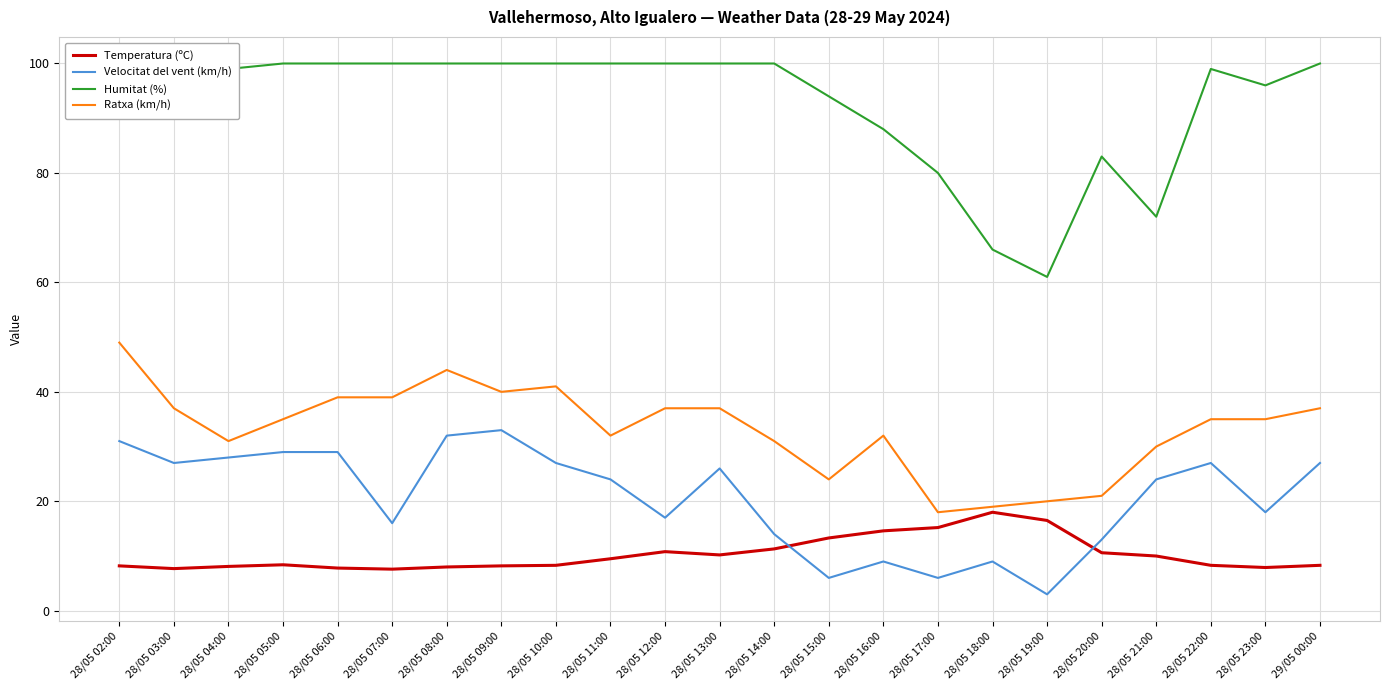

True or false: Humitat (%) has a value of 68.4 at 28/05 07:00.

False